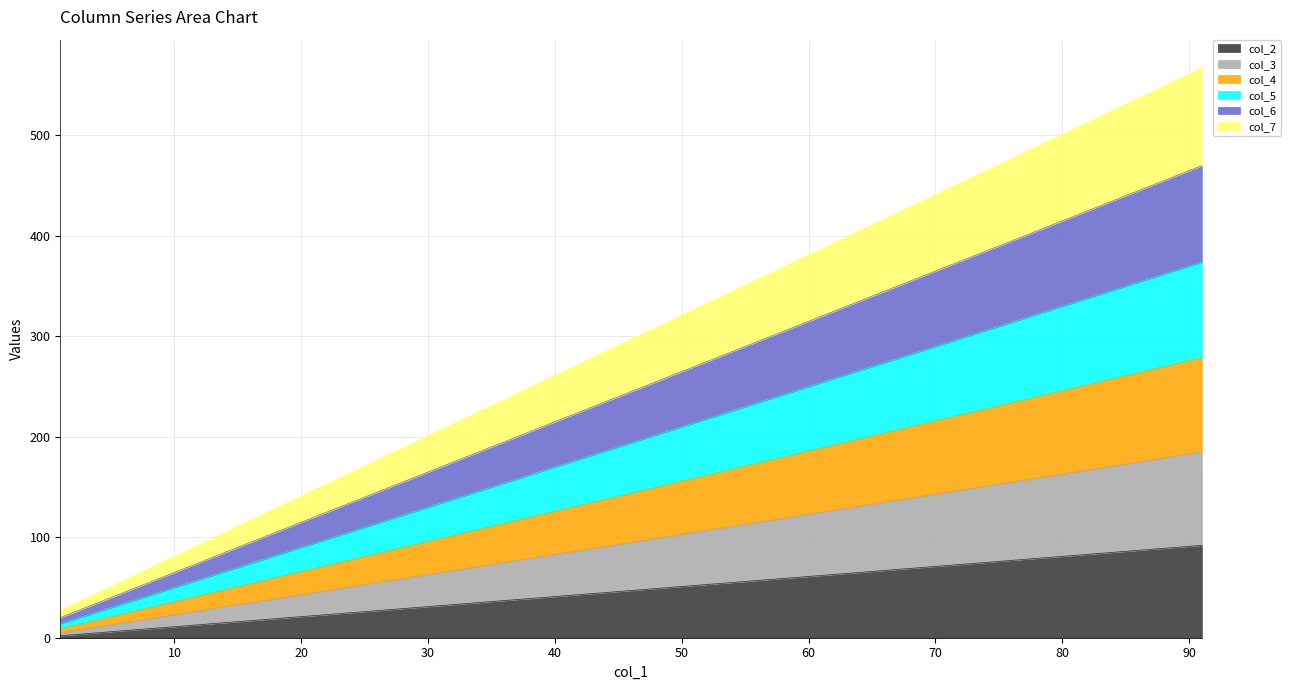

What is the value of the col_2 point at the 9th from the left?

82